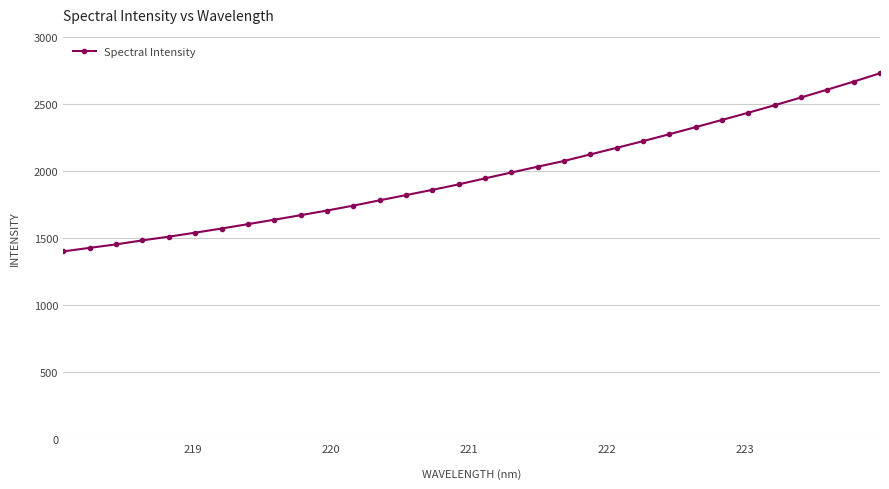

What is the difference between the second highest and minimum values?

1267.4